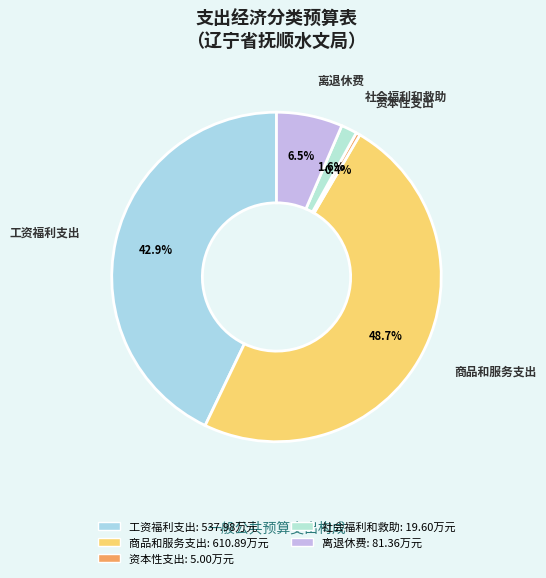

To the nearest percent, what is the difference between the 离退休费 and 社会福利和救助 slice percentages?

5%